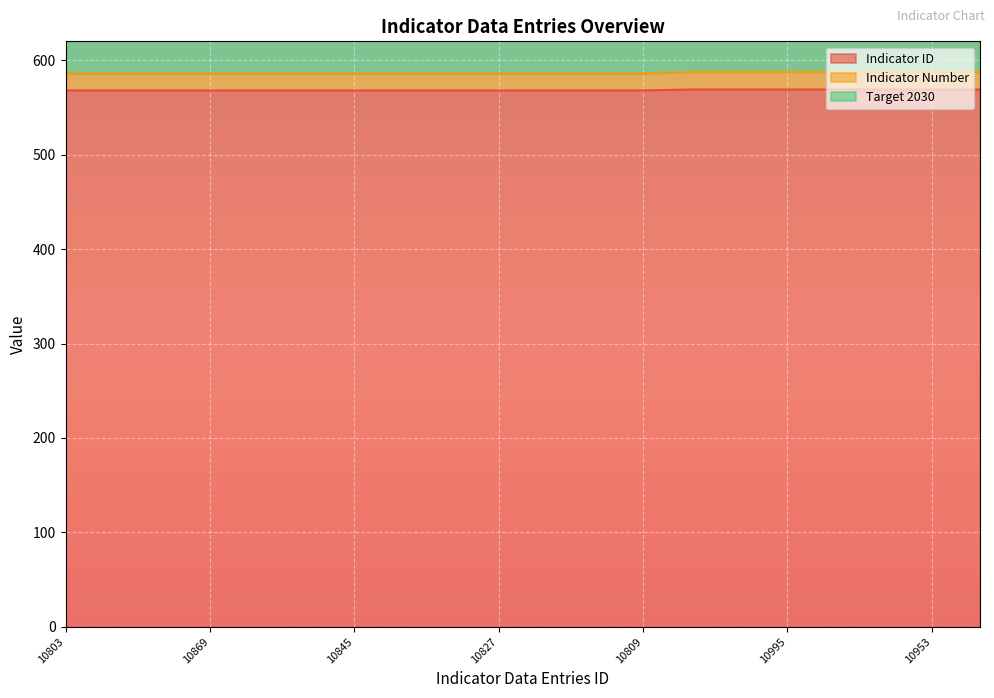

What is the sum of all Indicator Number values?

11367.0